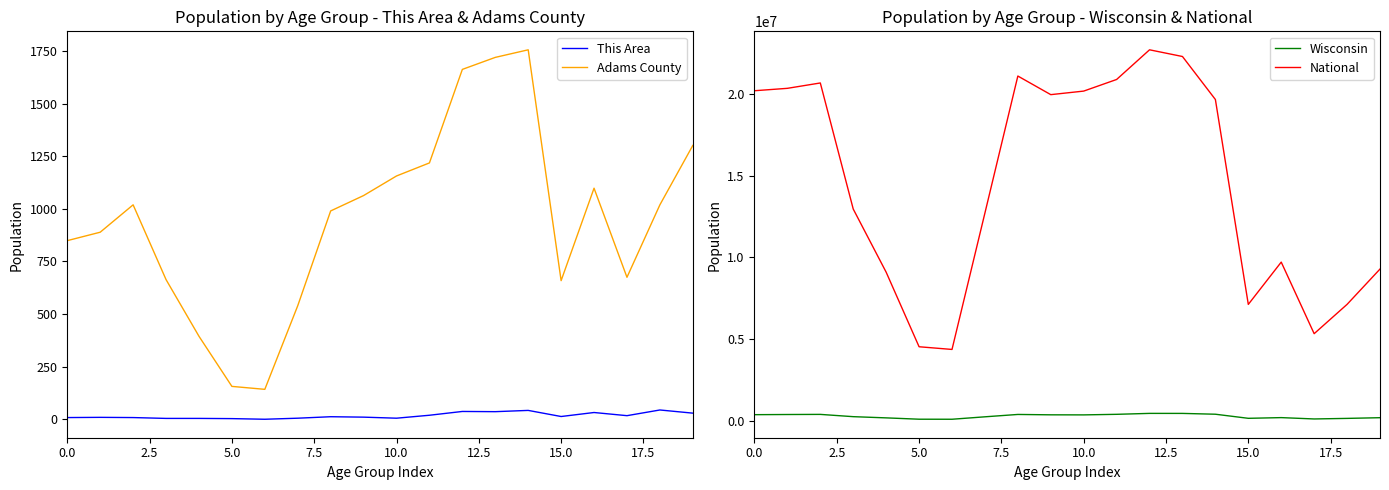

True or false: This Area and Adams County cross at least once.

False